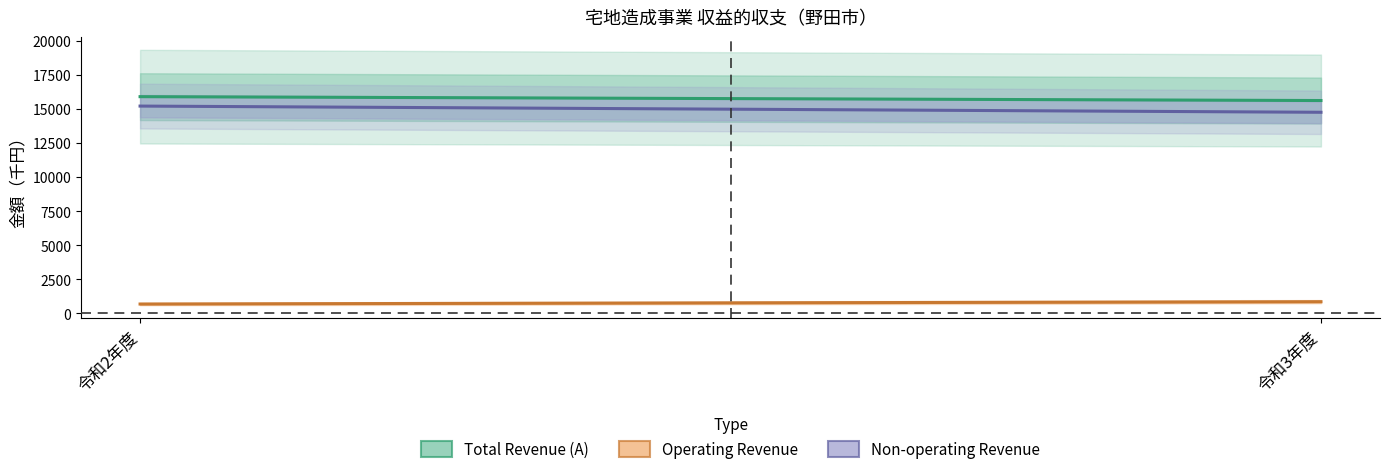

Between 令和3年度 and 令和2年度, which is larger?

令和2年度